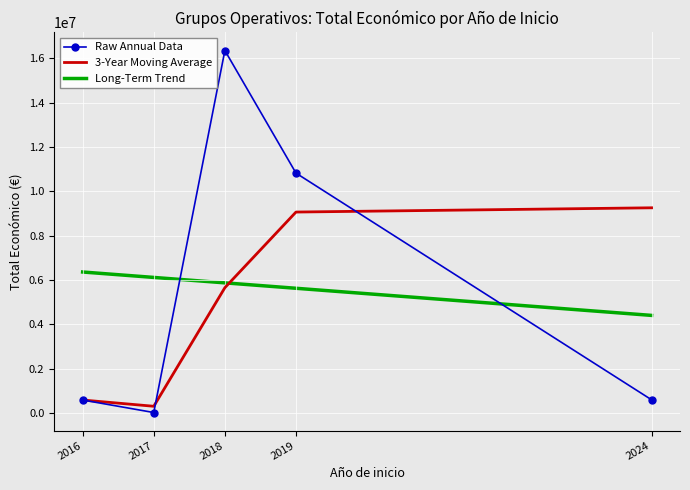

At which label does Long-Term Trend first exceed 5873650?

2016